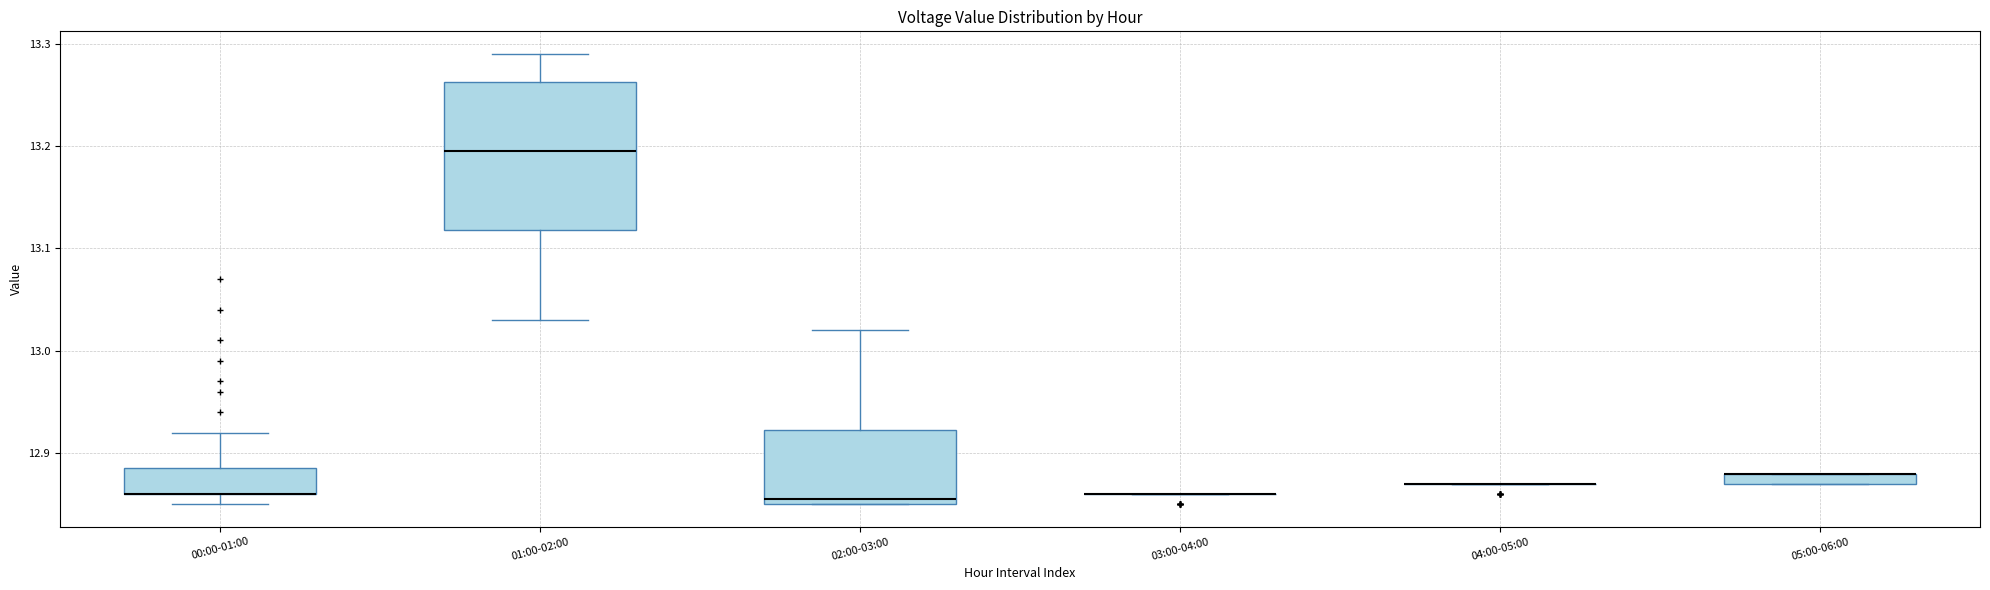

Where is the upper edge of the box for 05:00-06:00 on the y-axis? The values are not printed on the chart, so give them approximately, as read against the axis.

12.88